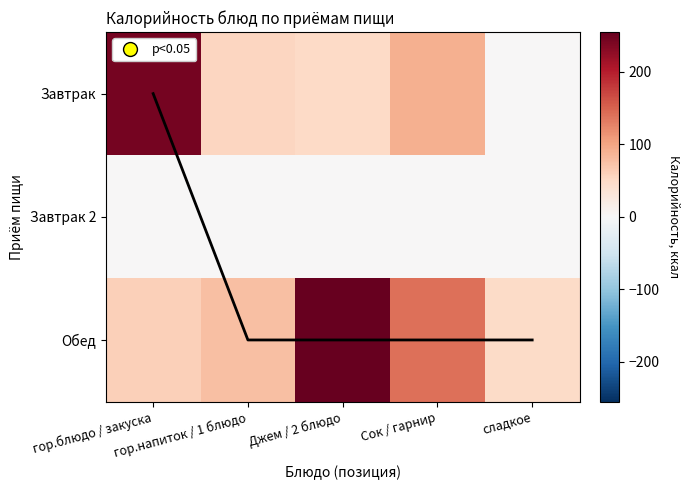

What is the difference between the Завтрак values at гор.блюдо / закуска and Сок / гарнир?

154.8